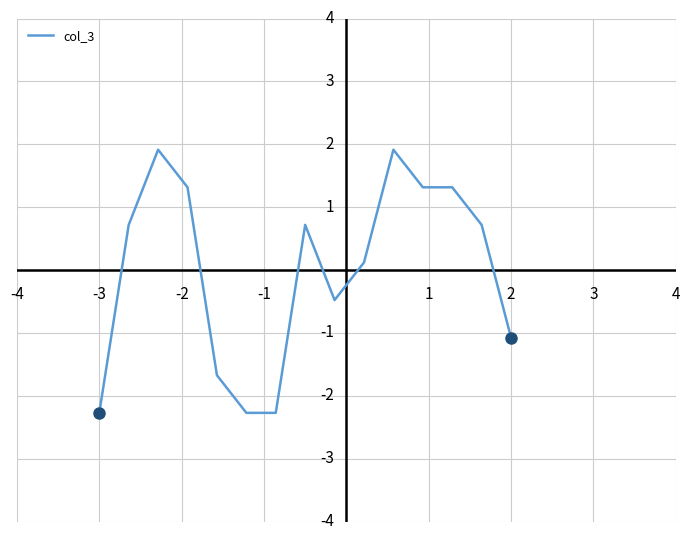

How many values are below zero?

6